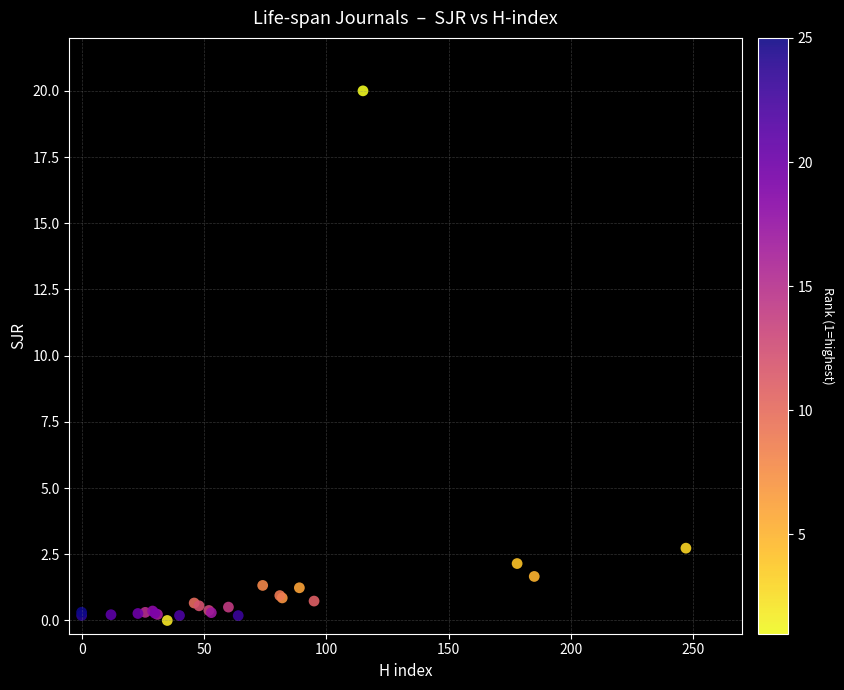

What Y value in the scatter plot is closest to 10?

2.7